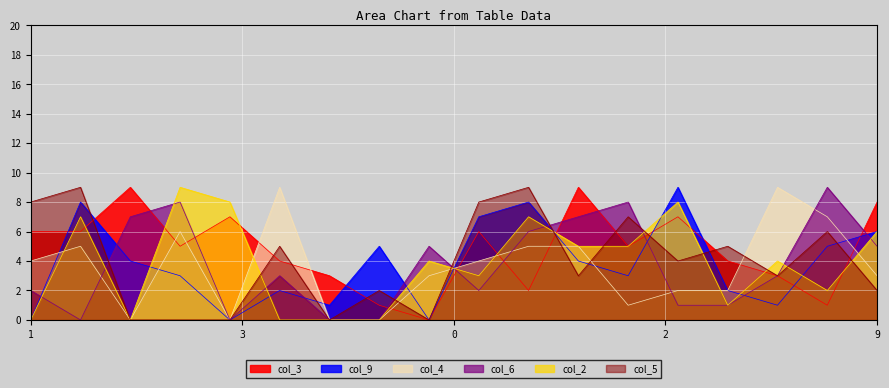

At how many categories does at least one series exceed 4?

17